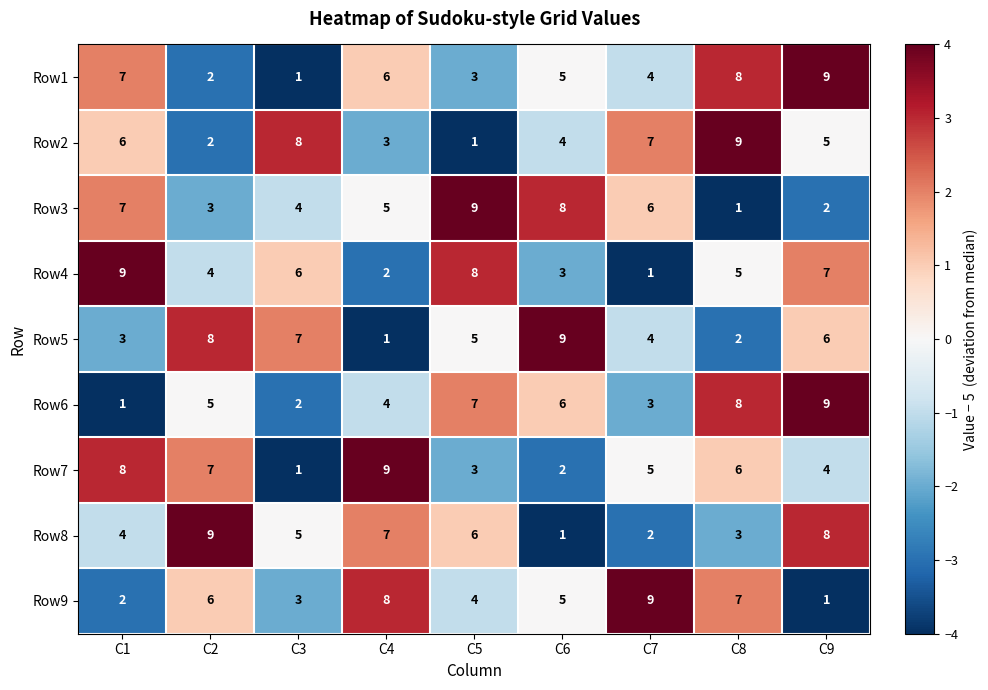

The Row5 series shows 3 at C3. True or false?

False